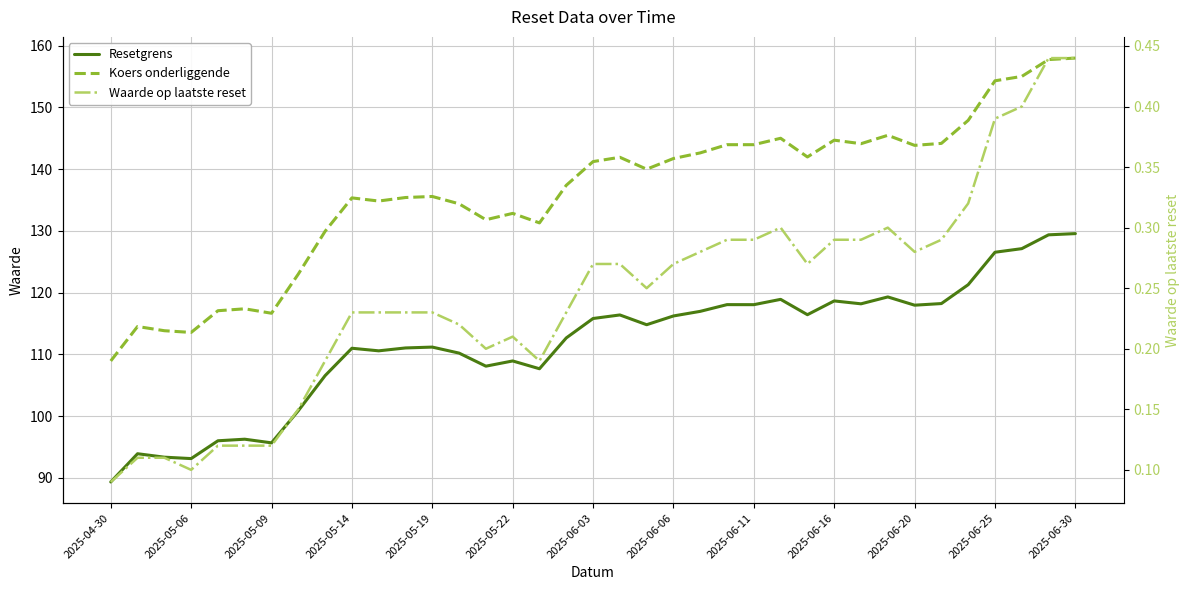

True or false: Waarde op laatste reset and Resetgrens intersect in this chart.

False